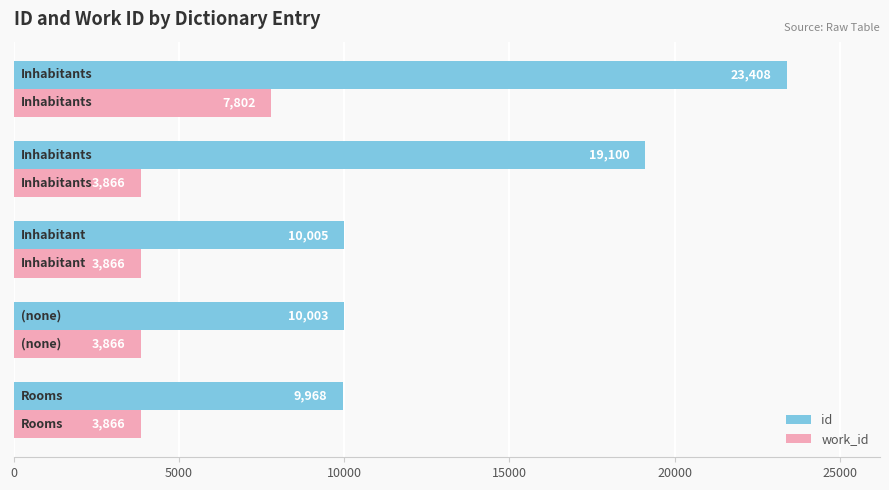

What is the sum of all work_id values?

23266